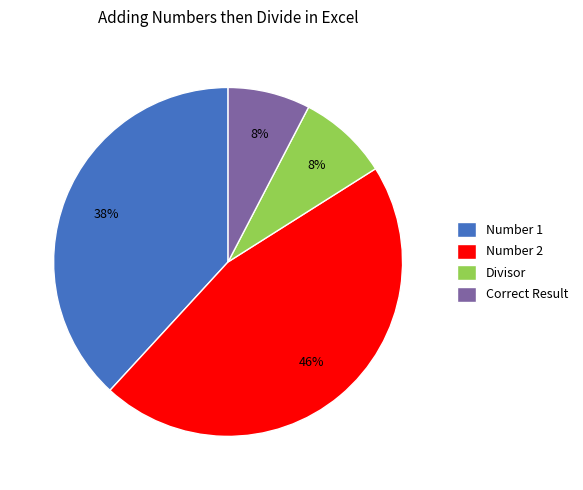

Is there any slice that represents more than half of the pie?

No